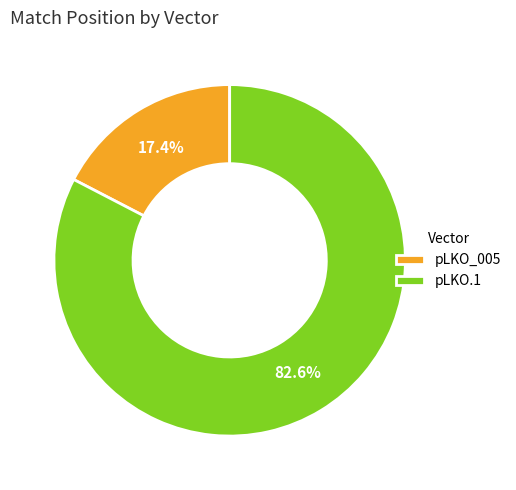

Which has a higher value, pLKO_005 or pLKO.1?

pLKO.1